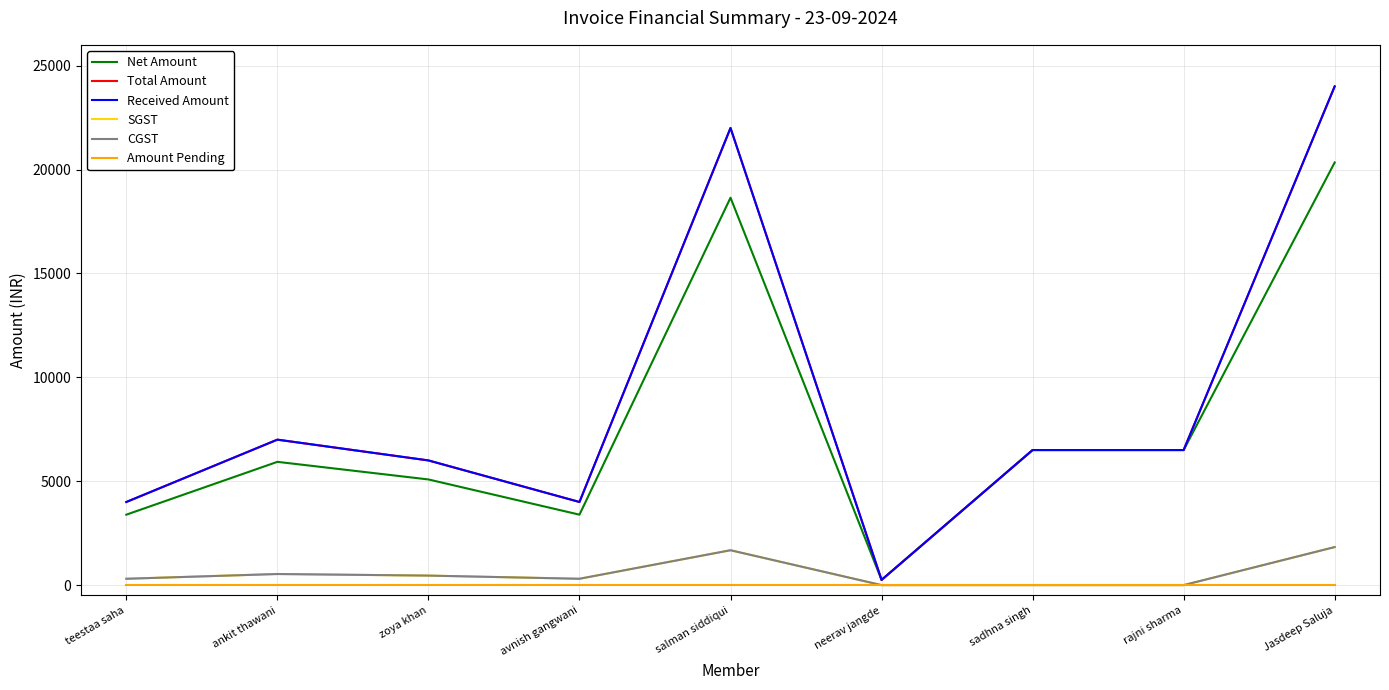

Does the chart display data point markers on the line(s)?

No